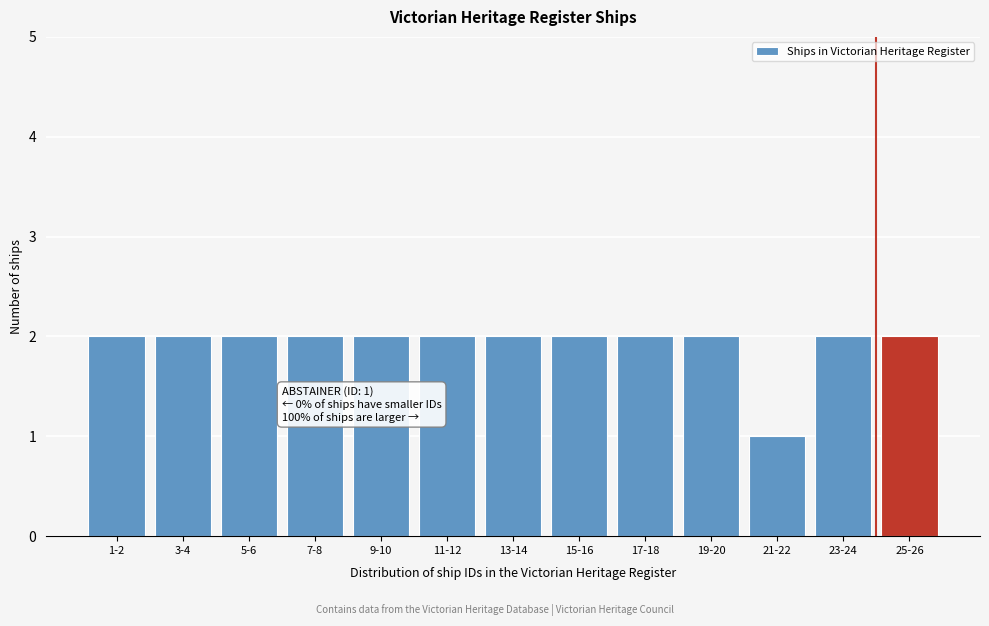

Reading left to right, what are all the values shown in this chart?

2	2	2	2	2	2	2	2	2	2	1	2	2